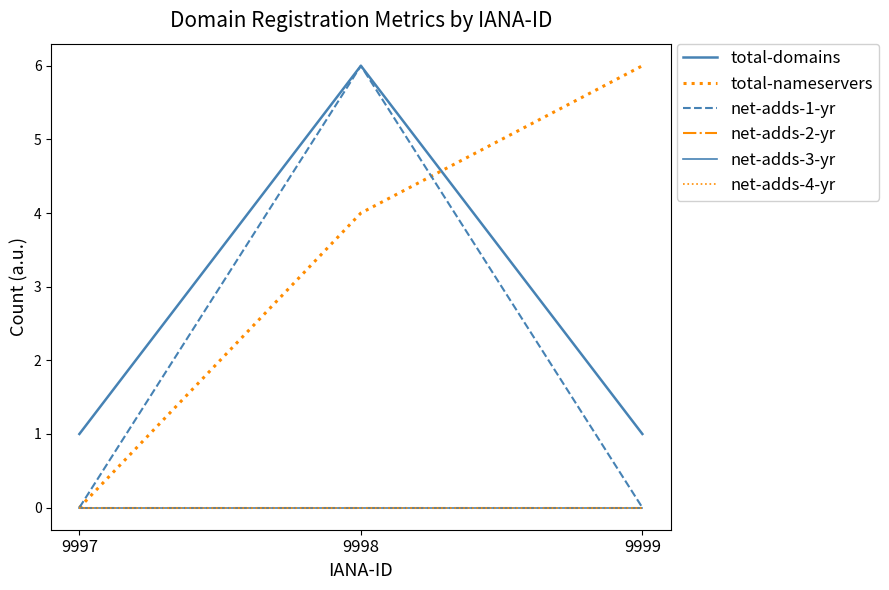

Reading left to right, extract all data points from this chart.

total-domains: 1	6	1
total-nameservers: 0	4	6
net-adds-1-yr: 0	6	0
net-adds-2-yr: 0	0	0
net-adds-3-yr: 0	0	0
net-adds-4-yr: 0	0	0